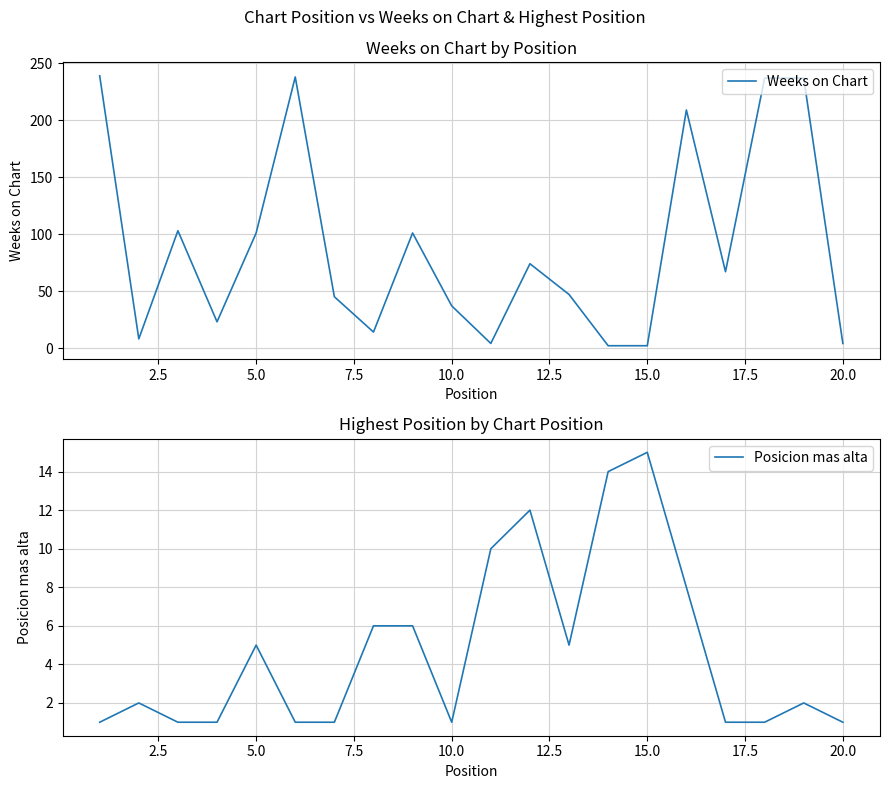

How many data points in Weeks on Chart are less than 67?

10